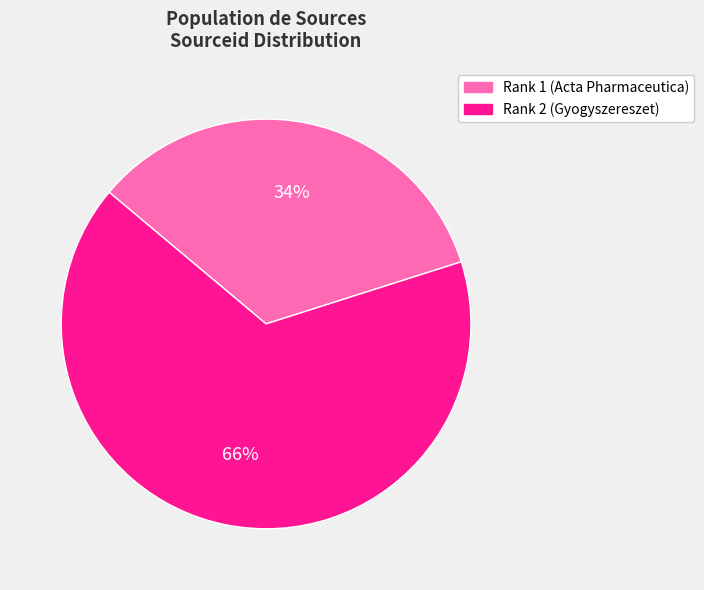

How many slices are in this pie chart?

2